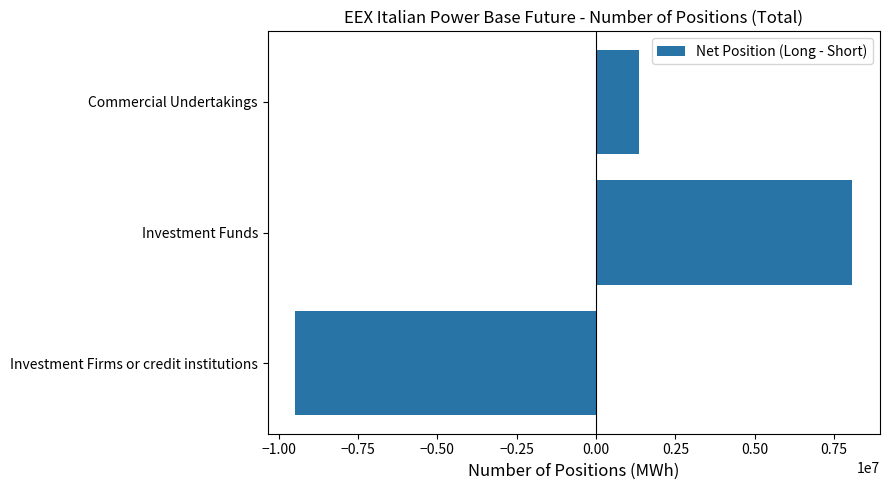

At which label is the value closest to -701274?

Commercial Undertakings